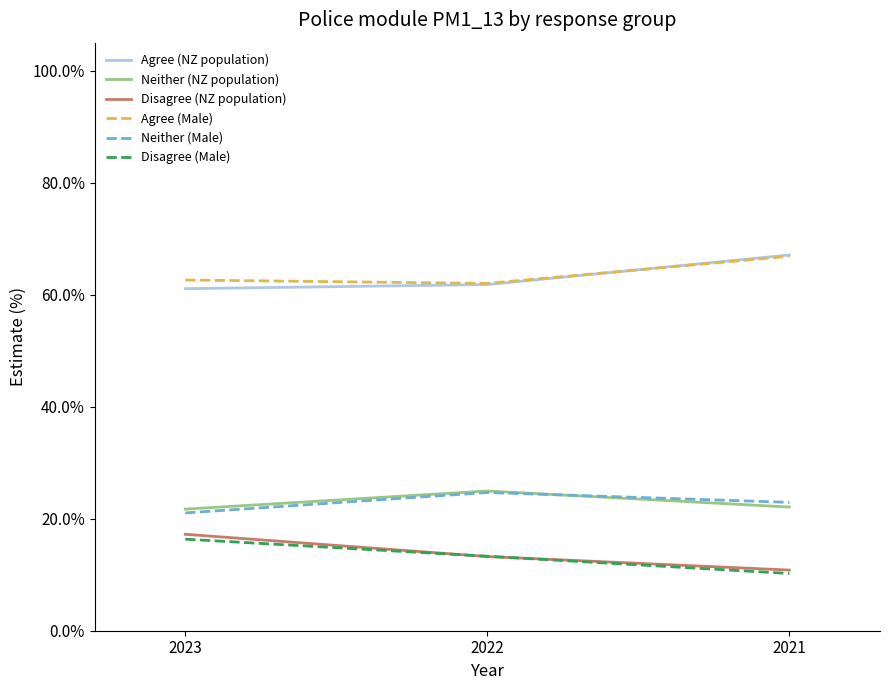

Rank the categories by Disagree (NZ population) value from lowest to highest.

2021, 2022, 2023